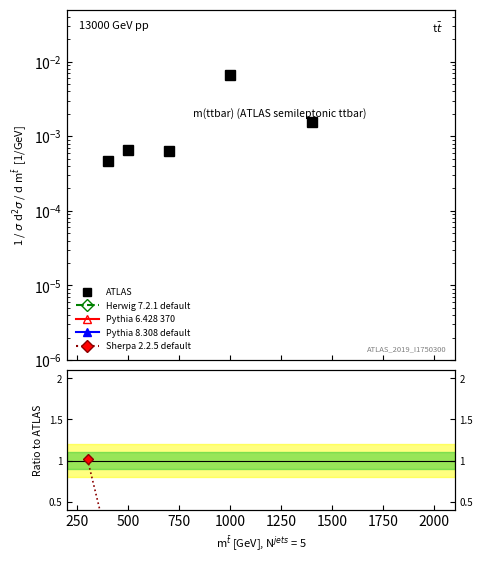

What is the sum of all Sherpa 2.2.5 default values?

1.0